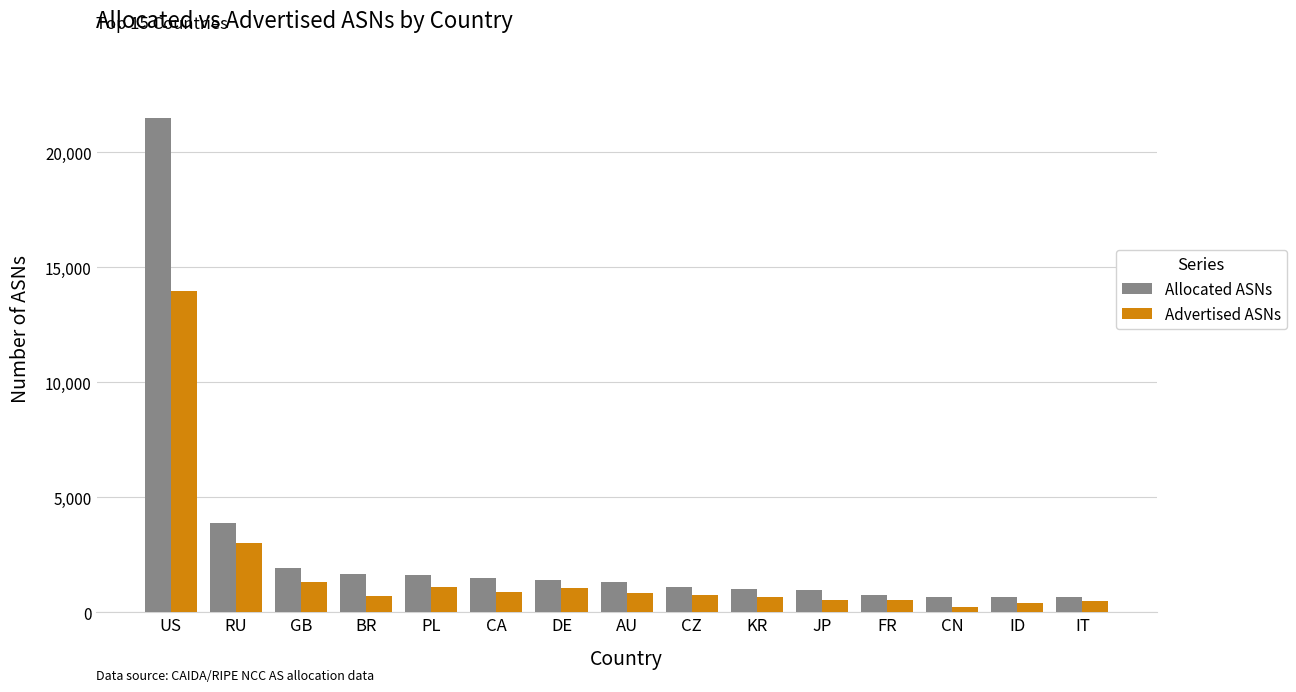

Which series changed the most between US and AU?

Allocated ASNs